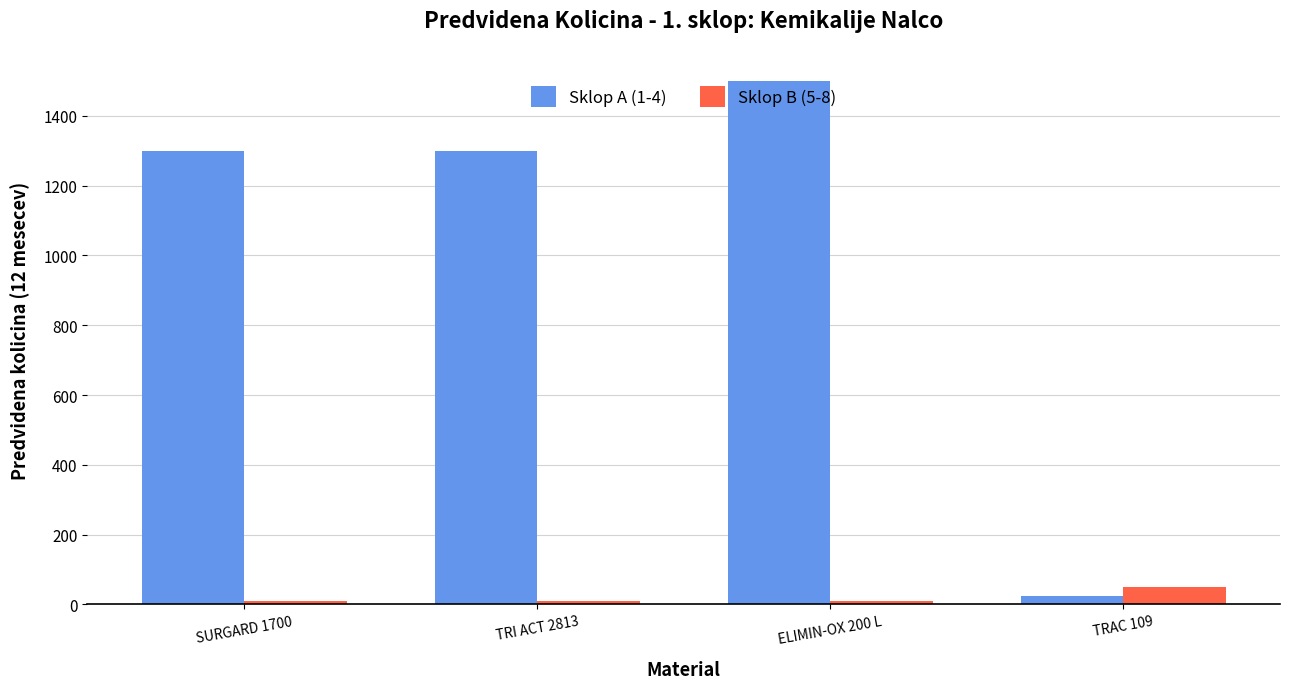

How many groups of bars are there?

4